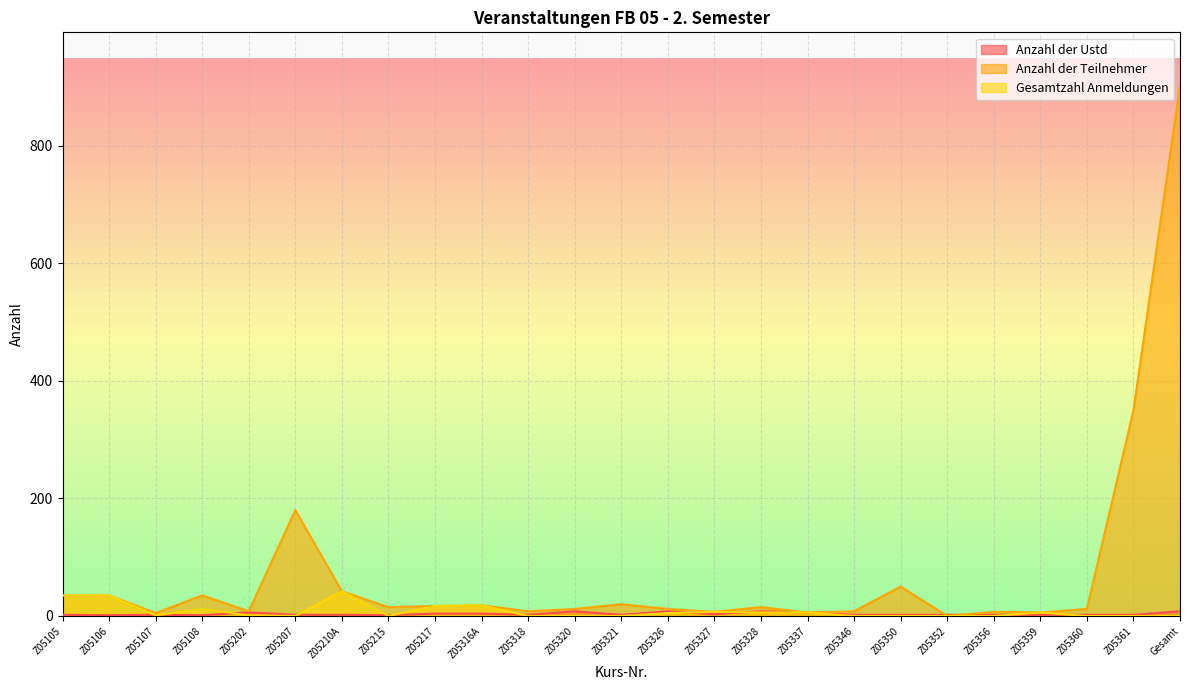

What is the difference between the second highest and second lowest values in the Gesamtzahl Anmeldungen series?

35.0